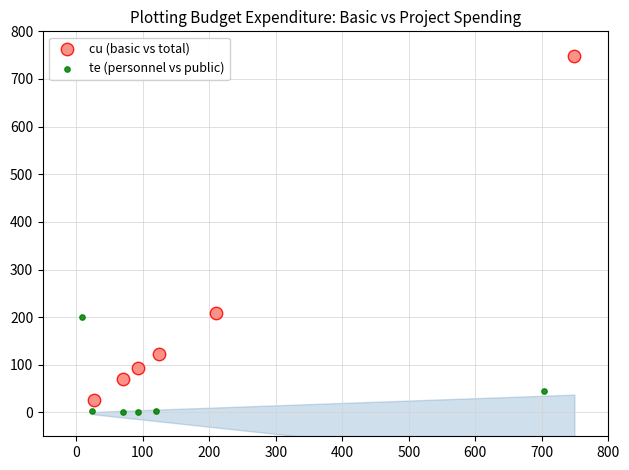

Which series contains the highest Y value?

cu (basic vs total)